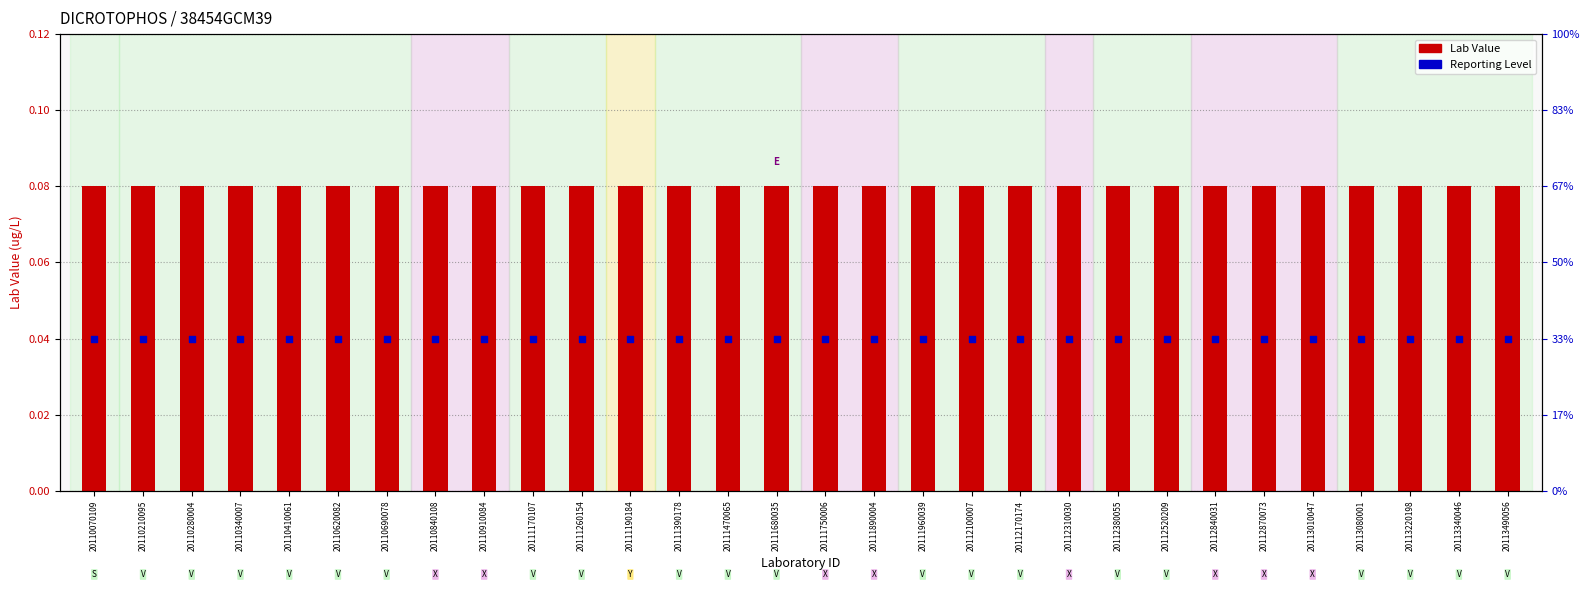

At how many categories does at least one series exceed 0?

30